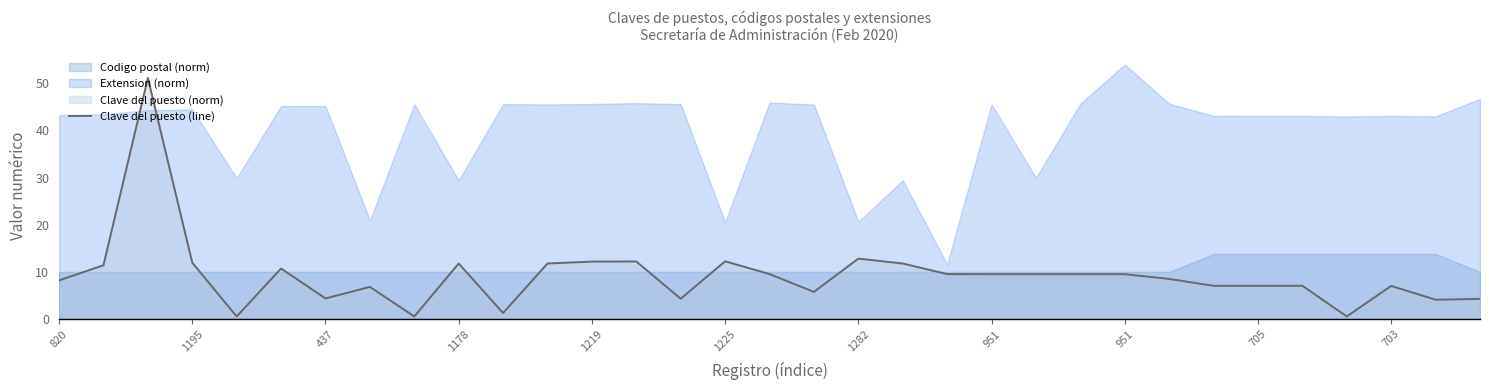

True or false: there are more than 0 points higher than both neighbors.

True